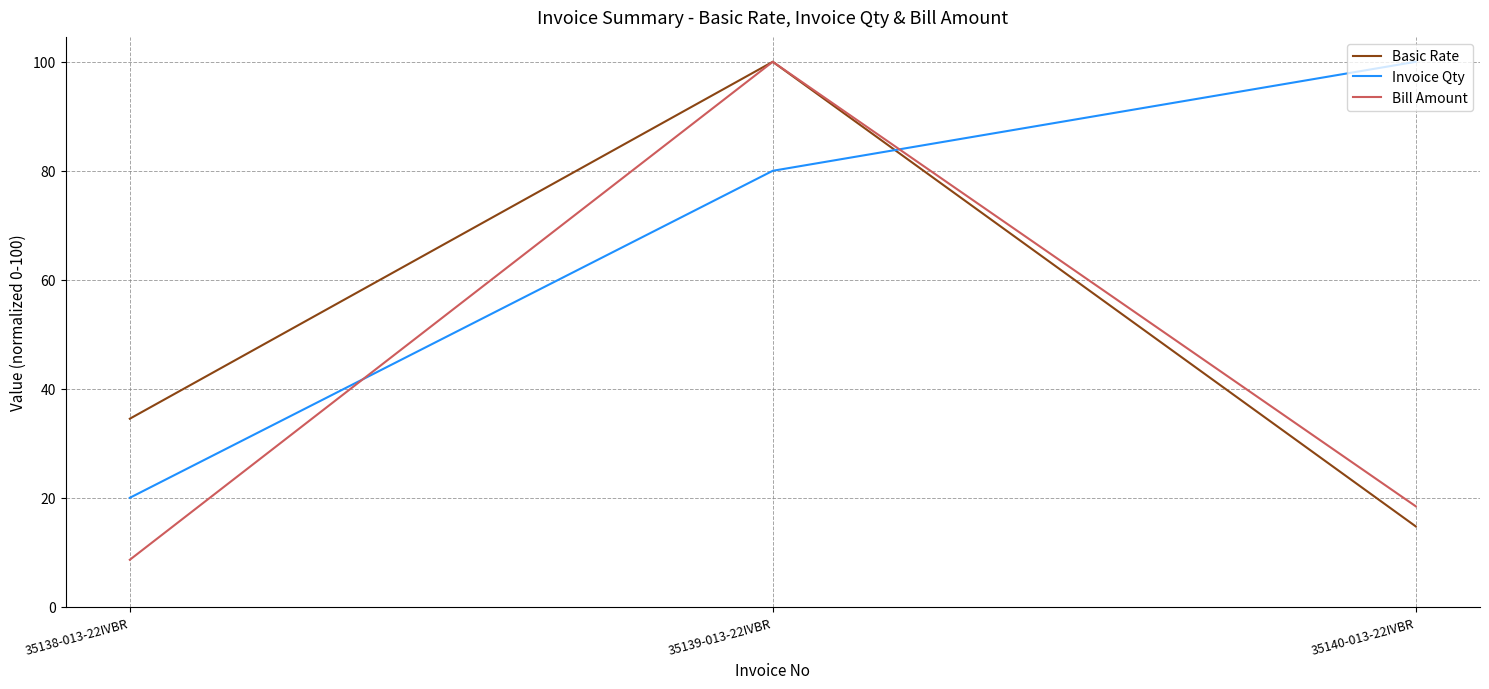

True or false: Invoice Qty has a value of 57.5 at 35140-013-22IVBR.

False